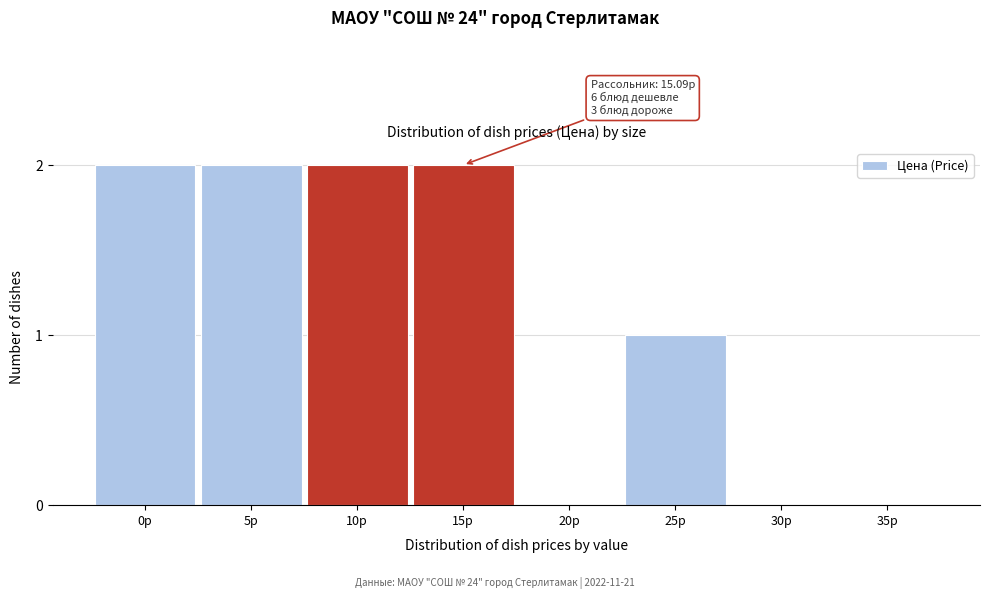

Reading left to right, list all the values displayed in this chart.

0р=2	5р=2	10р=2	15р=2	20р=0	25р=1	30р=0	35р=0